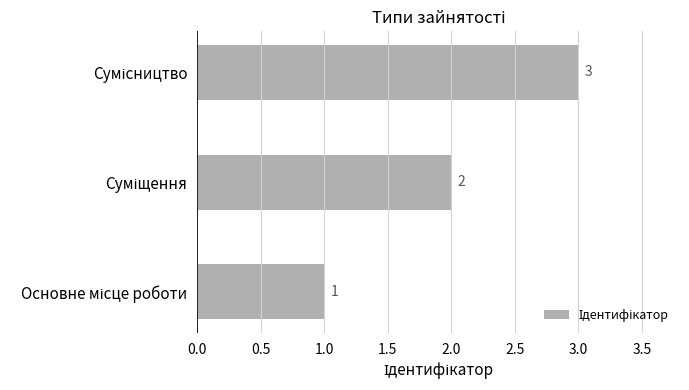

What is the greatest value displayed?

3